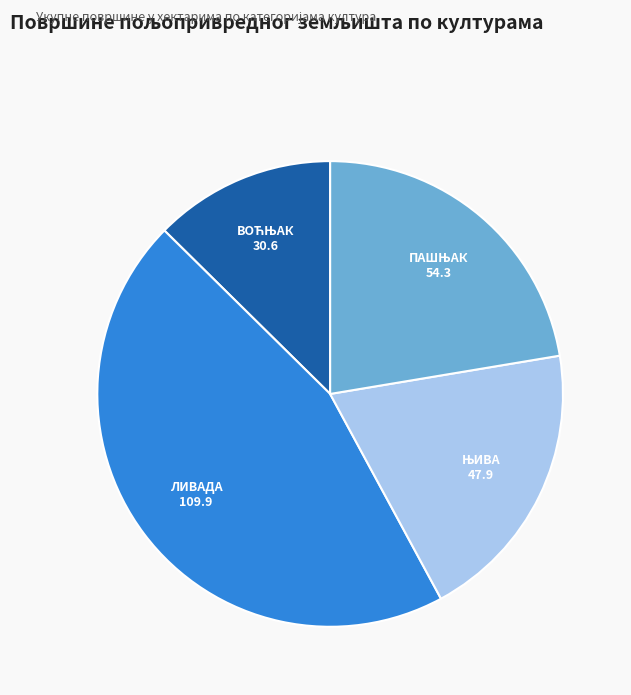

Does any single category account for the majority?

No